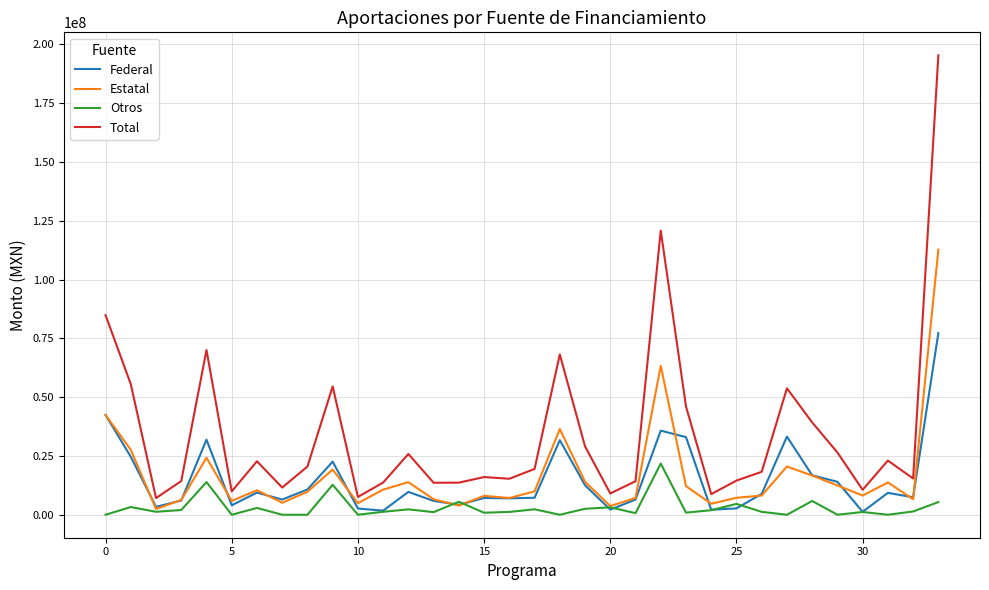

Which series has the largest total across all categories?

Total